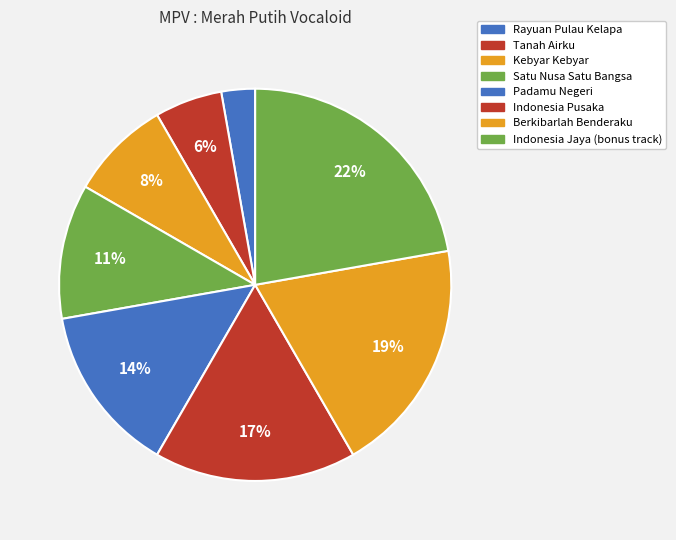

The Tanah Airku slice represents 15% of the pie. True or false?

False